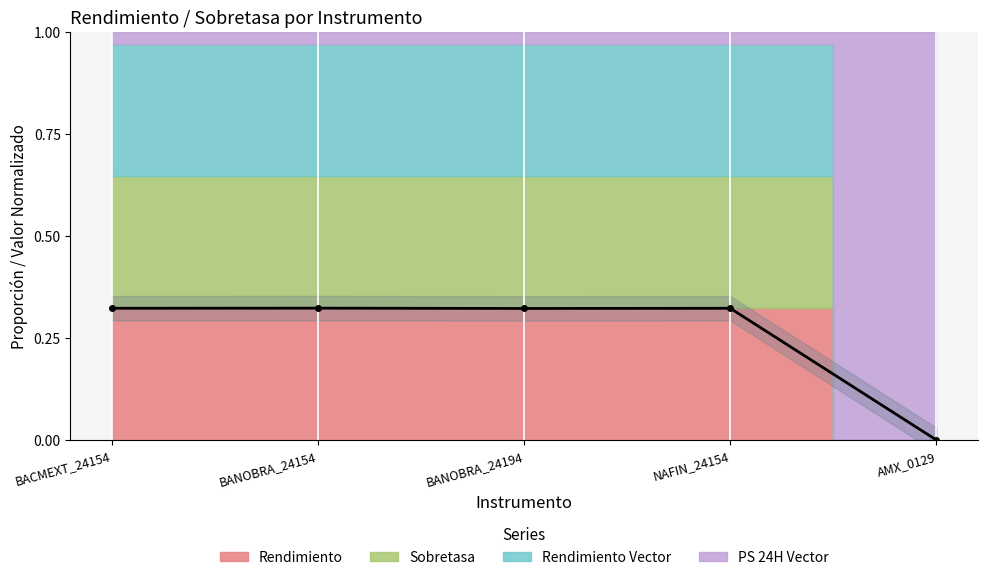

Is it true that the value at BANOBRA_24194 is 0.6?

False